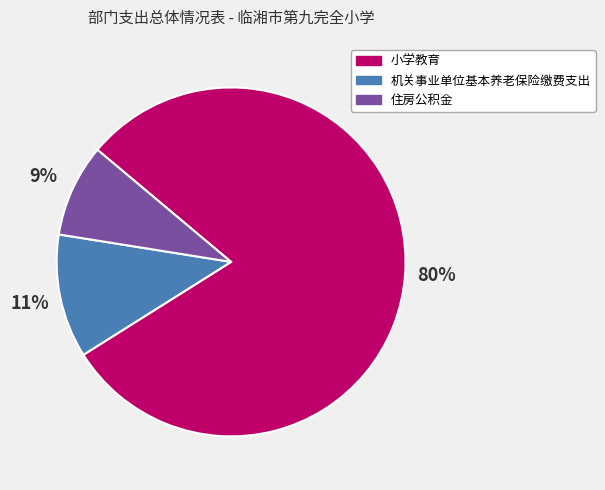

Between 机关事业单位基本养老保险缴费支出 and 小学教育, which is larger?

小学教育